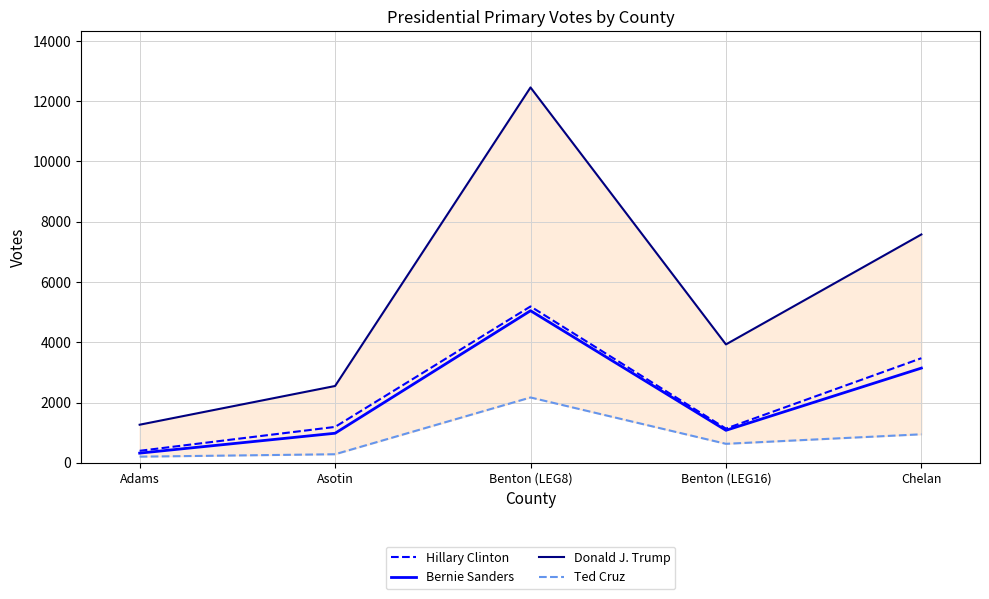

List the series in order of their peak value, lowest first.

Ted Cruz, Bernie Sanders, Hillary Clinton, Donald J. Trump